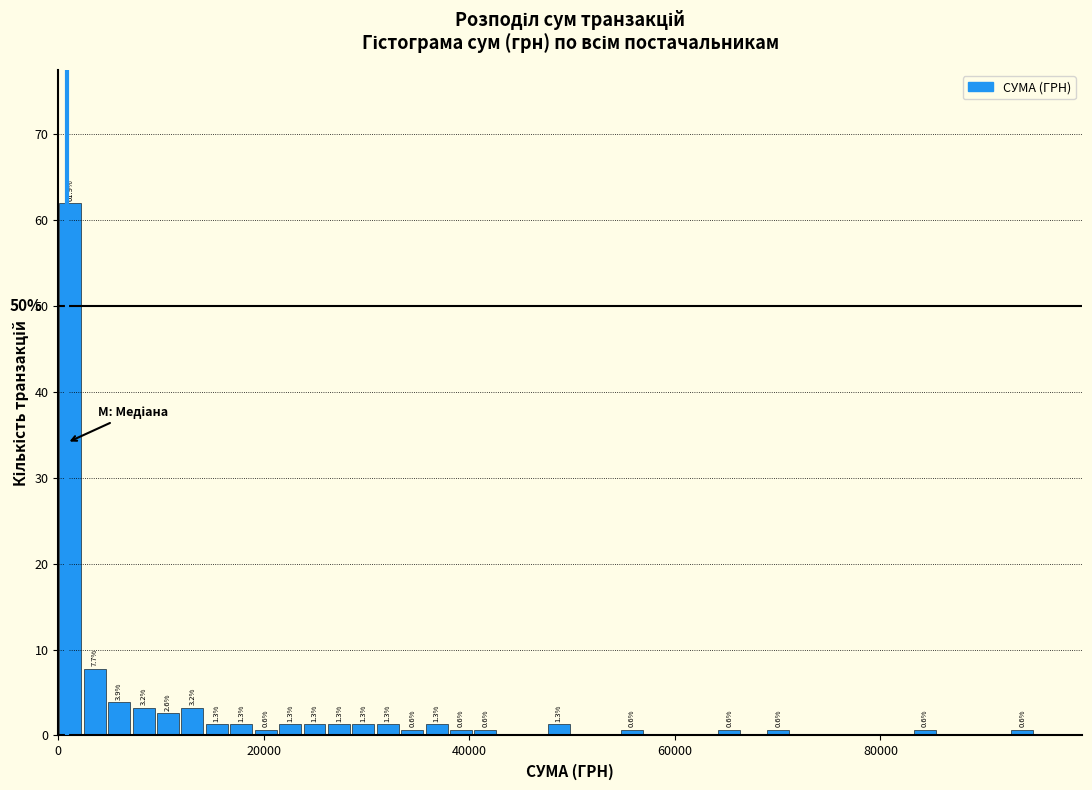

Around what value on the x-axis is the tallest bar? Give the approximate position of its centre, as read against the axis.

2000